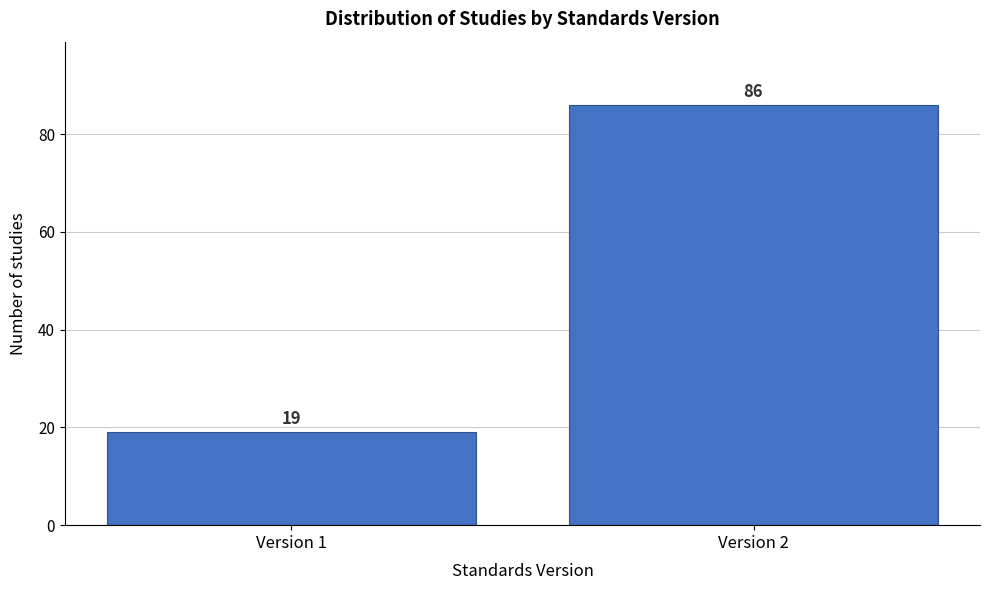

Reading left to right, list all the values displayed in this chart.

Version 1=19	Version 2=86